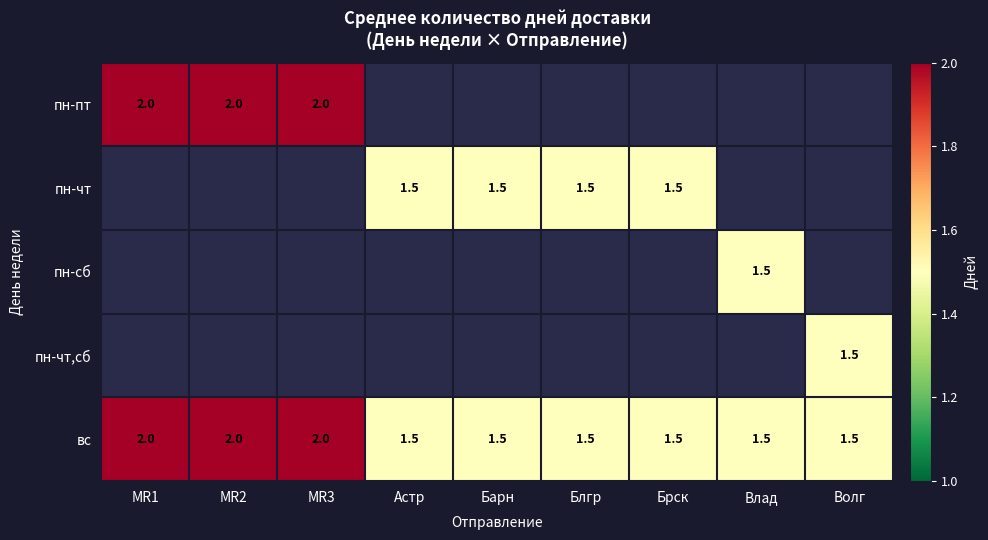

The вс series shows 1.5 at Астр. True or false?

True